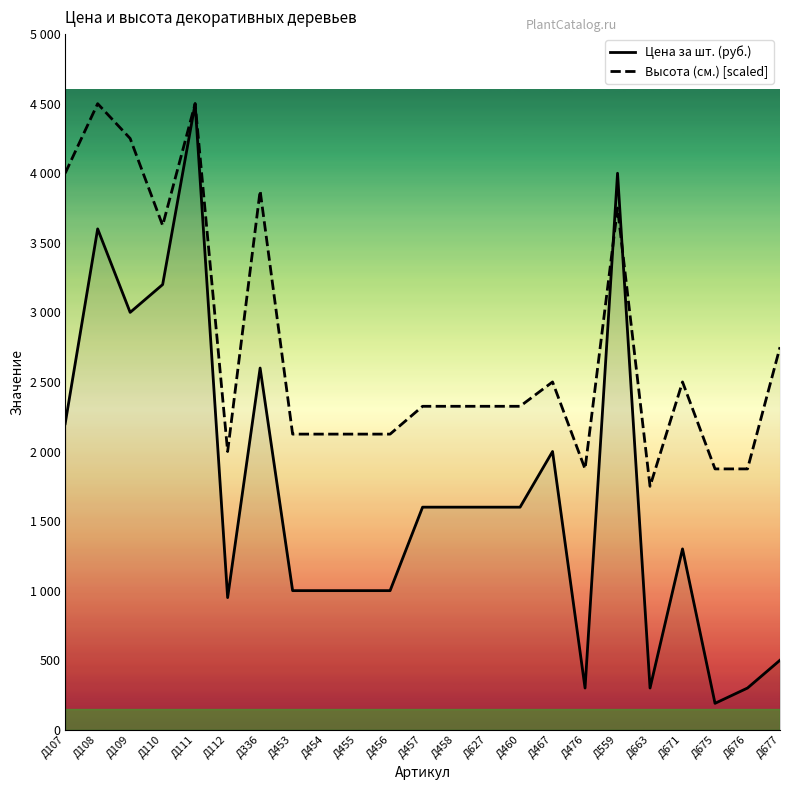

How many interior local valleys does the Высота (см.) [scaled] series have?

4